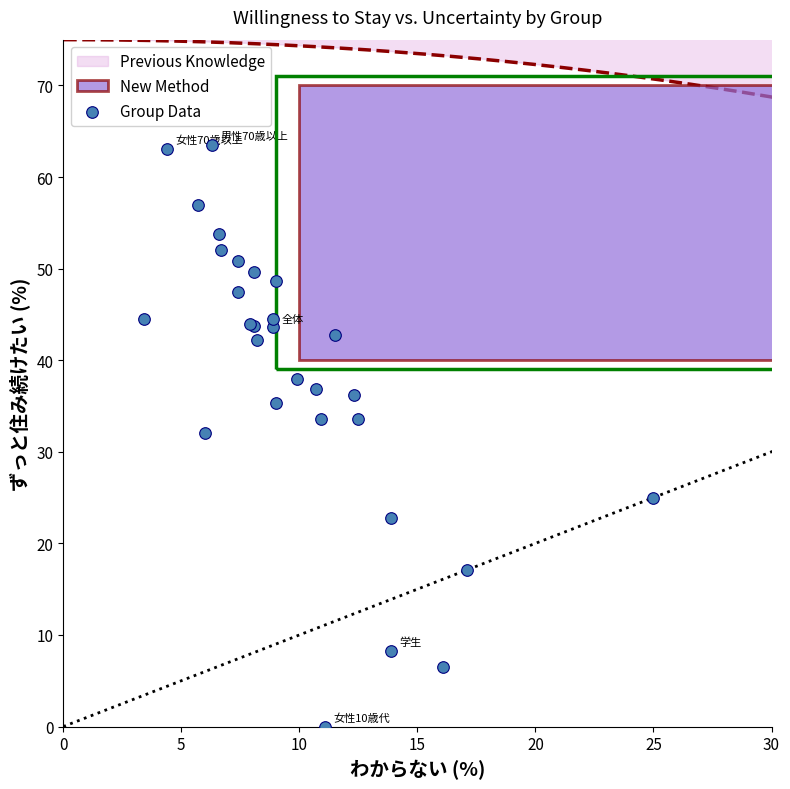

What Y value in the scatter plot is closest to 31?

32.0